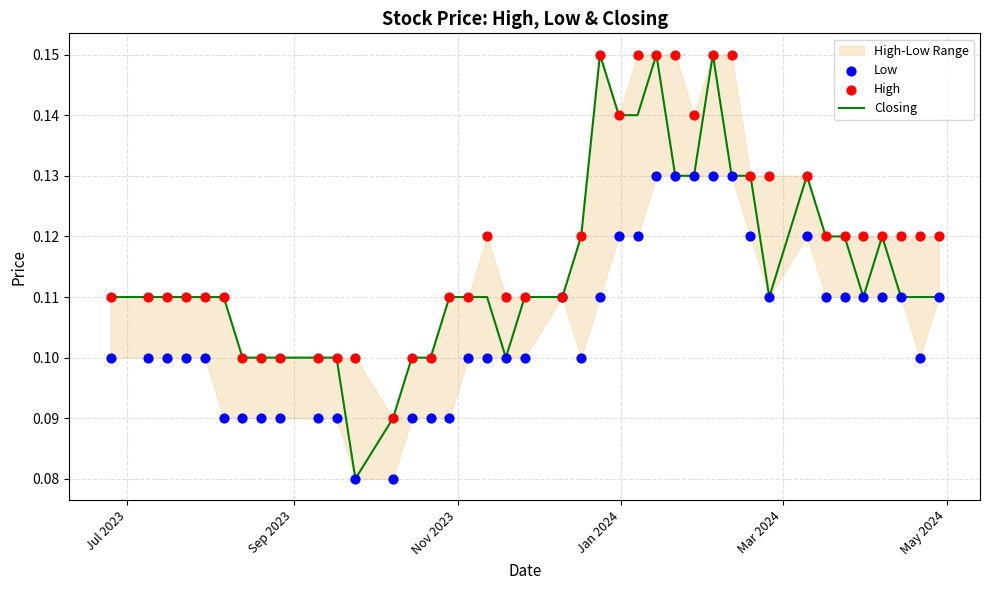

Which series contains the highest Y value?

Closing